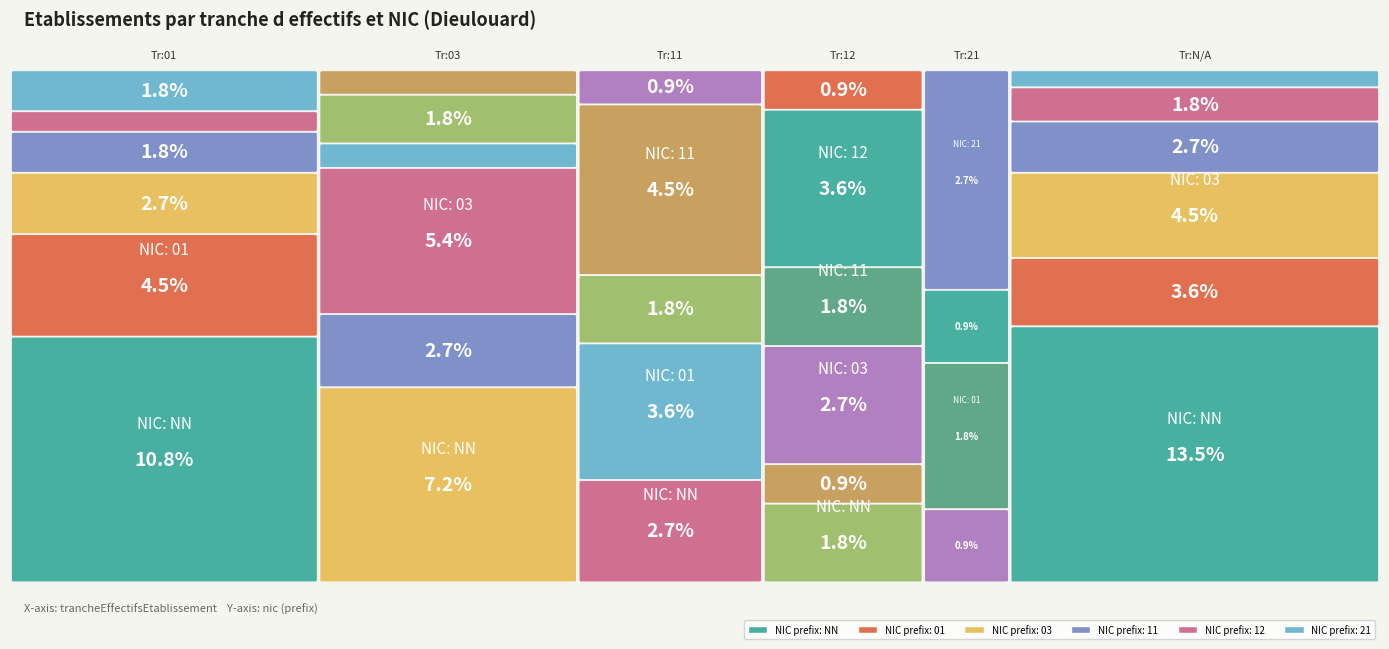

True or false: NN has a value of 12 at 01.

True